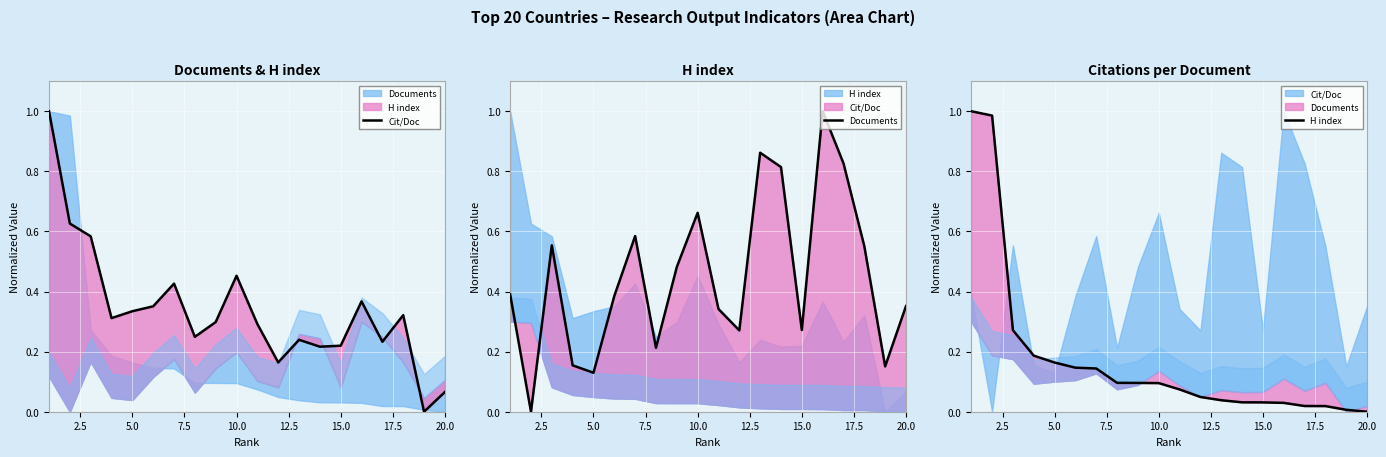

Where is H index nearest to the value 0?

20.0